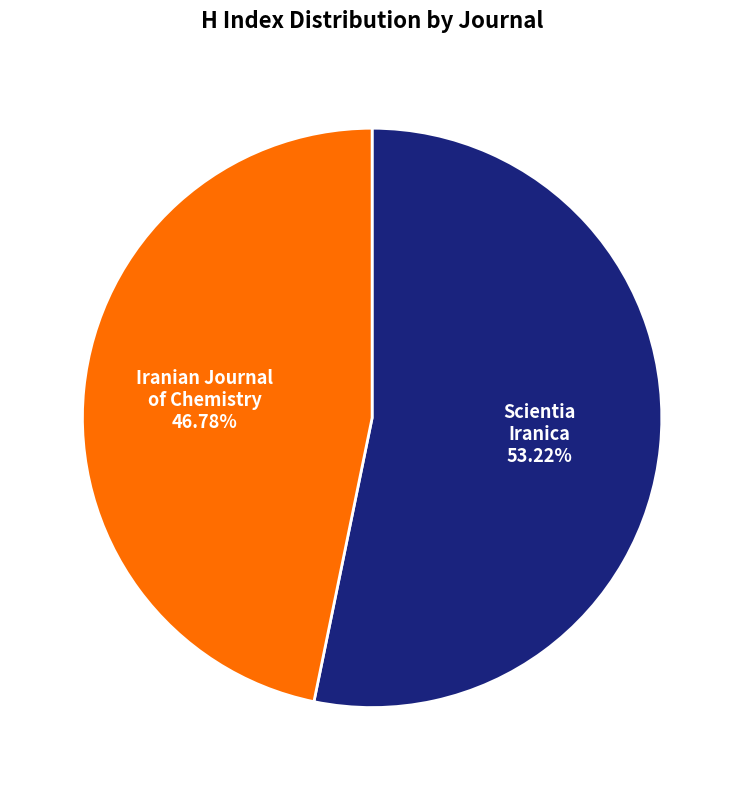

How many segments does this pie chart have?

2